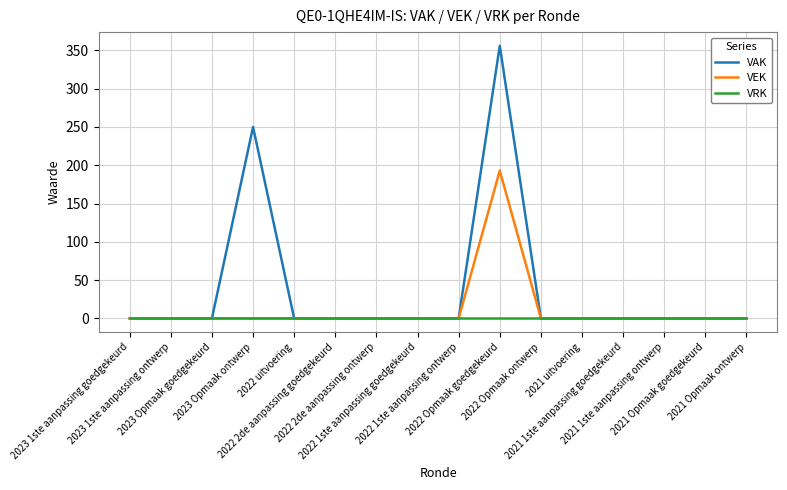

Which series has the largest total across all categories?

VAK